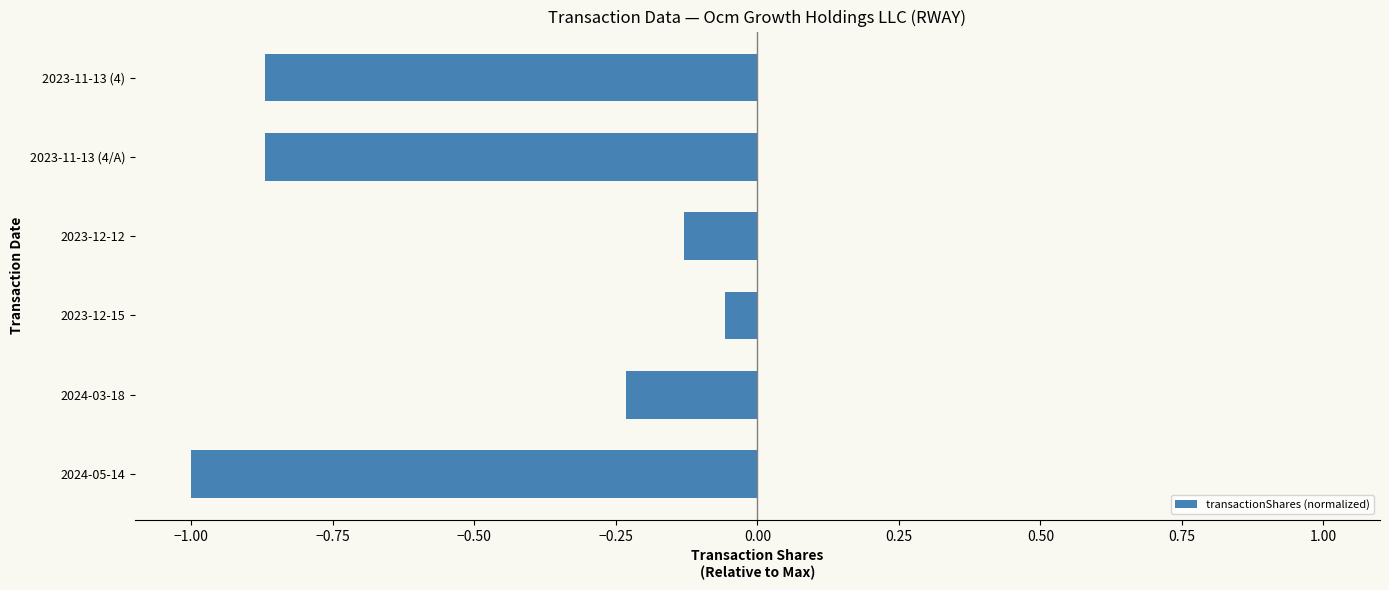

What is the difference between the second highest and minimum values?

0.9